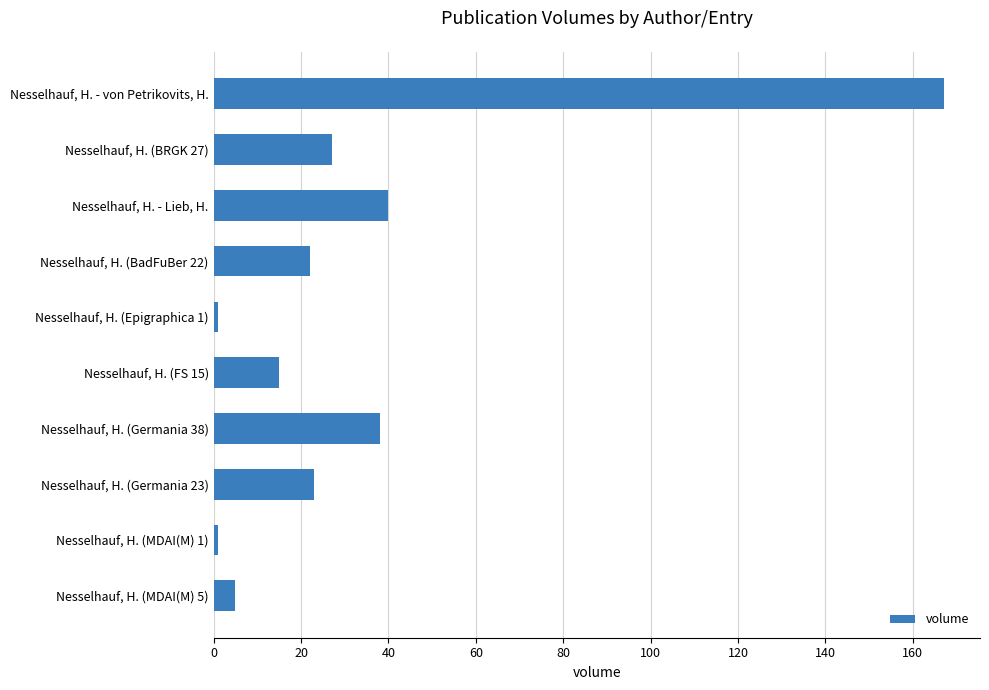

Which has a higher value, Nesselhauf, H. (FS 15) or Nesselhauf, H. - von Petrikovits, H.?

Nesselhauf, H. - von Petrikovits, H.